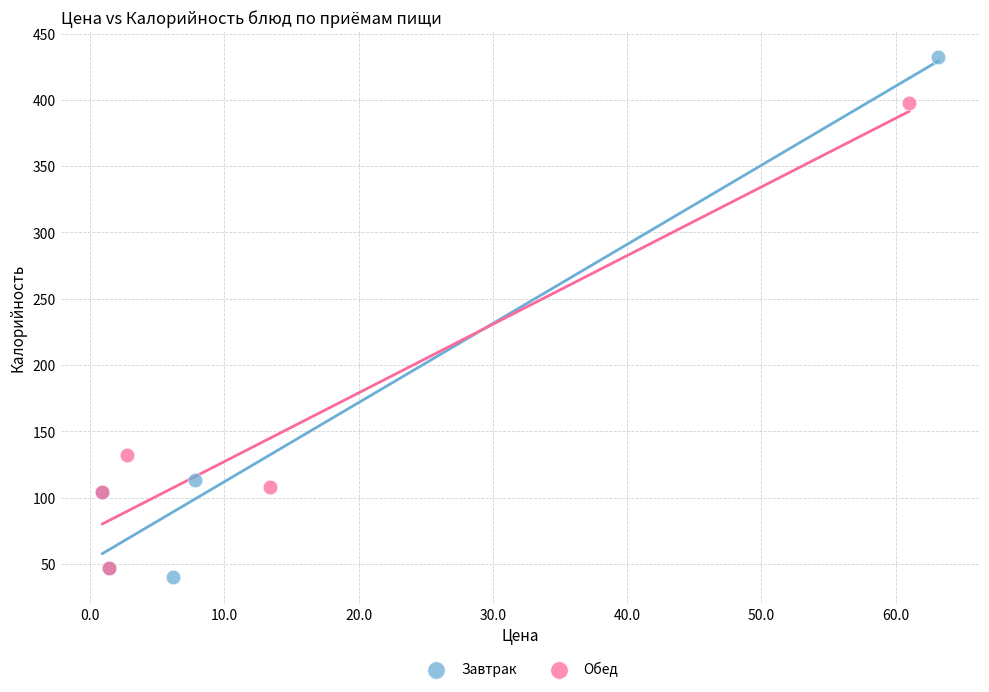

Which series reaches the maximum Y coordinate?

Завтрак